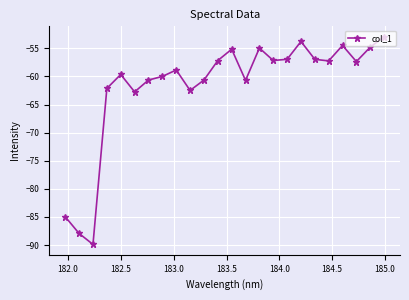

What is the greatest value displayed?

-52.9